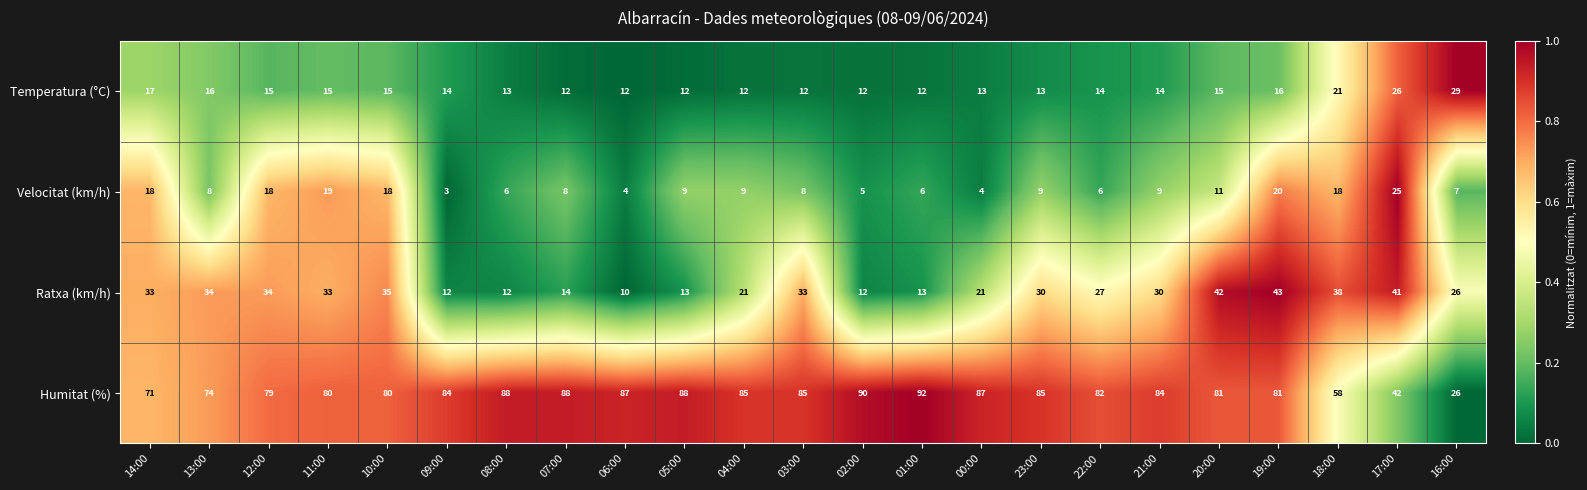

Count the number of data series in this chart.

4